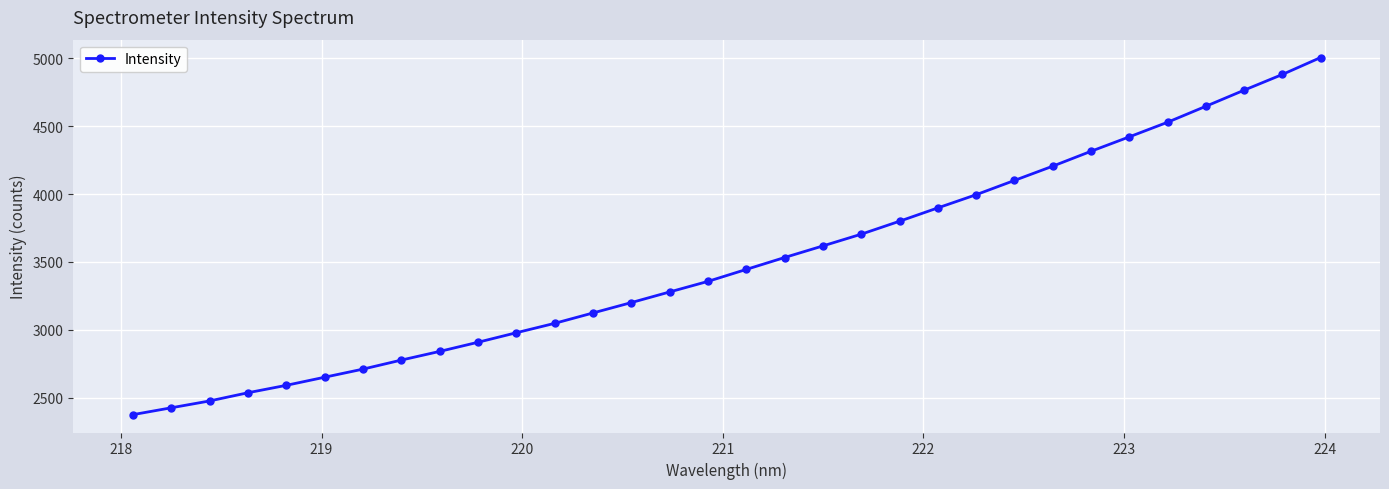

How many lines are shown in the chart?

1